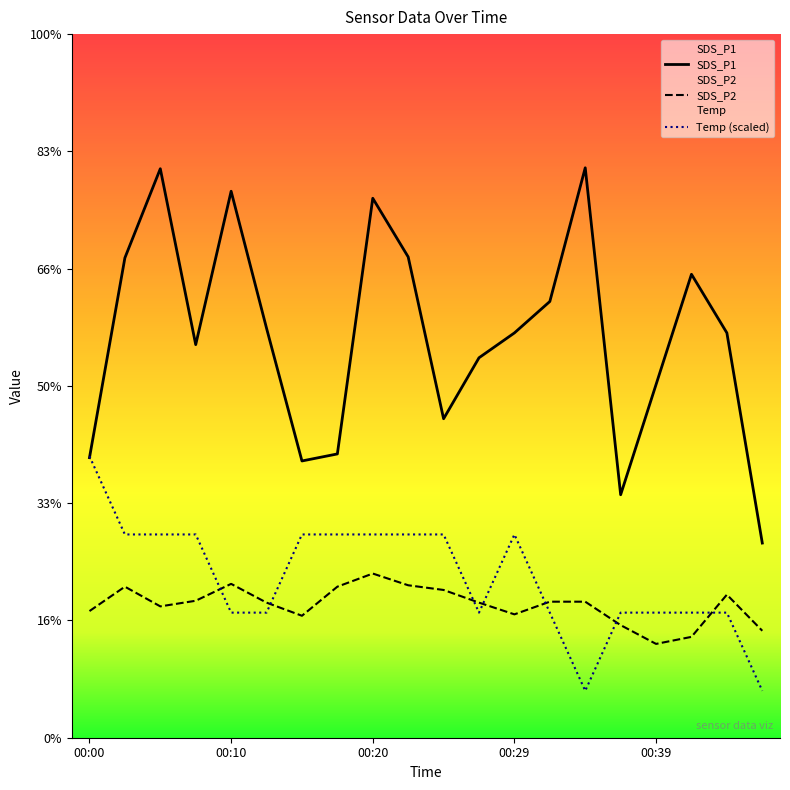

Which label corresponds to the largest value in the chart?

00:34